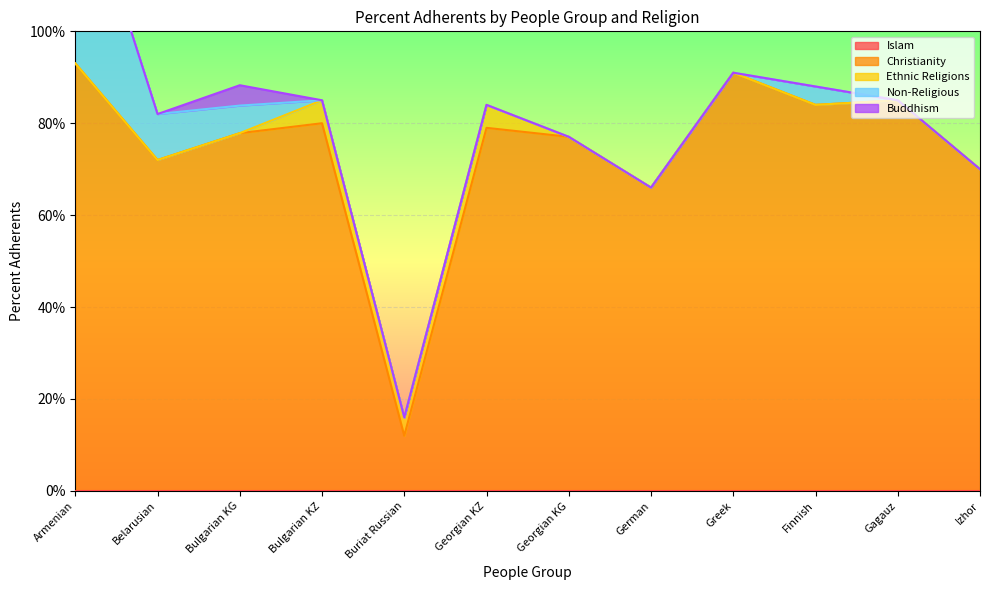

List the labels in order of Non-Religious value, smallest first.

Bulgarian KZ, Buriat Russian, Georgian KZ, Georgian KG, German, Greek, Gagauz, Izhor, Finnish, Bulgarian KG, Belarusian, Armenian